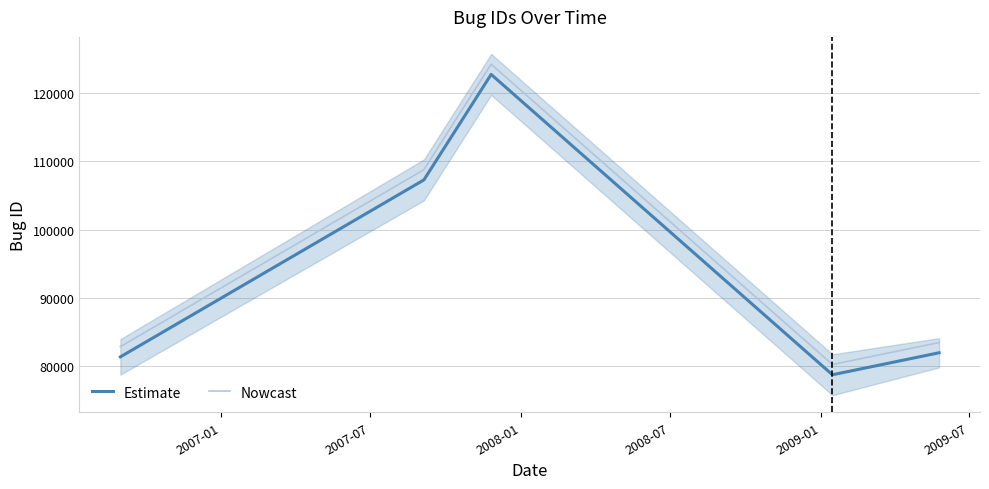

True or false: Nowcast and Estimate cross at least once.

False